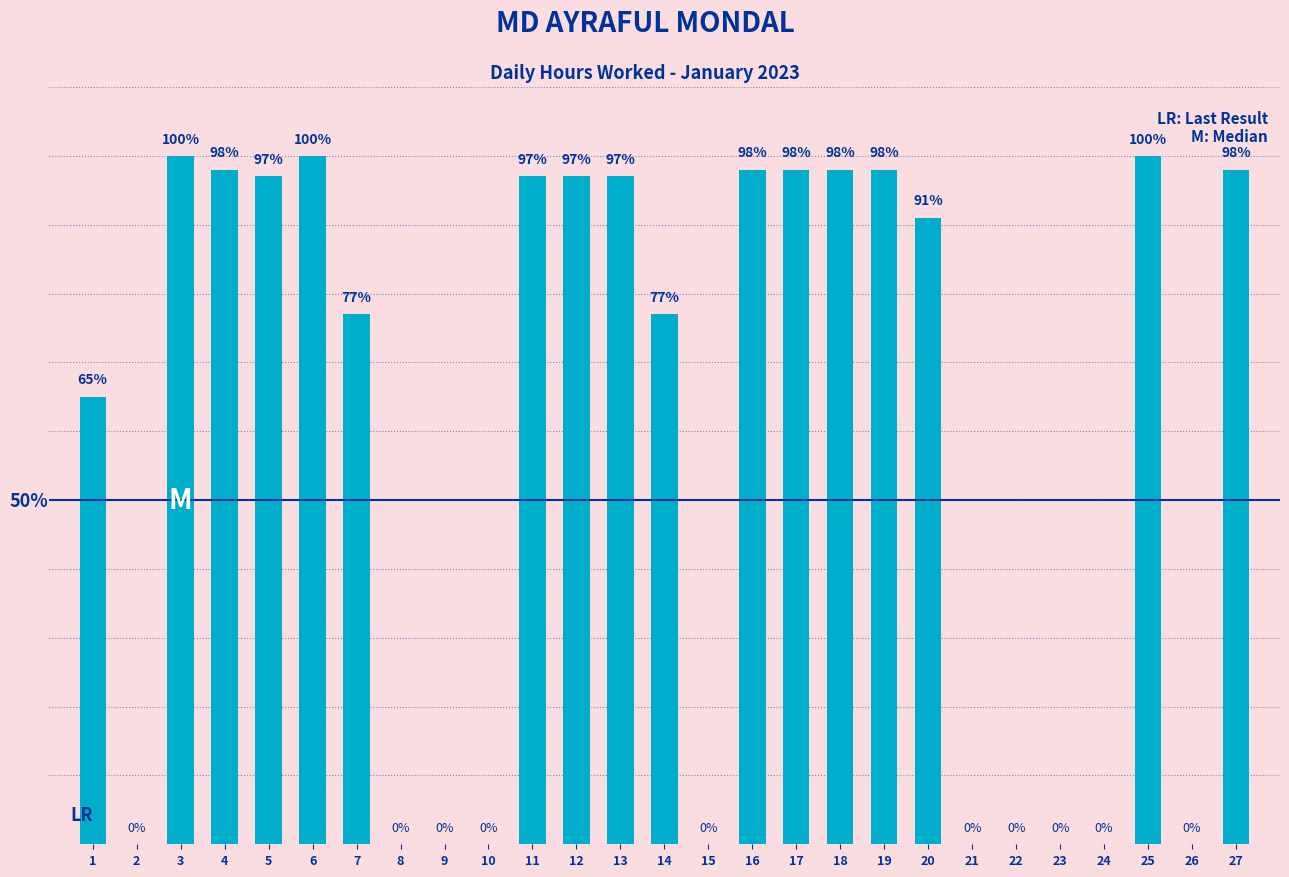

What is the value of the 27th bar from the left?

98